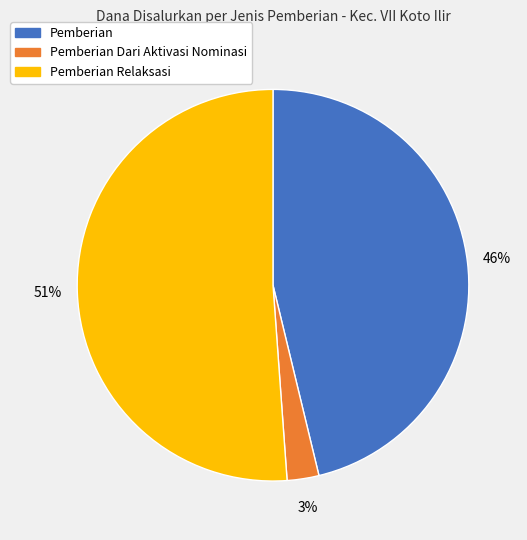

Which has a higher value, Pemberian Relaksasi or Pemberian?

Pemberian Relaksasi